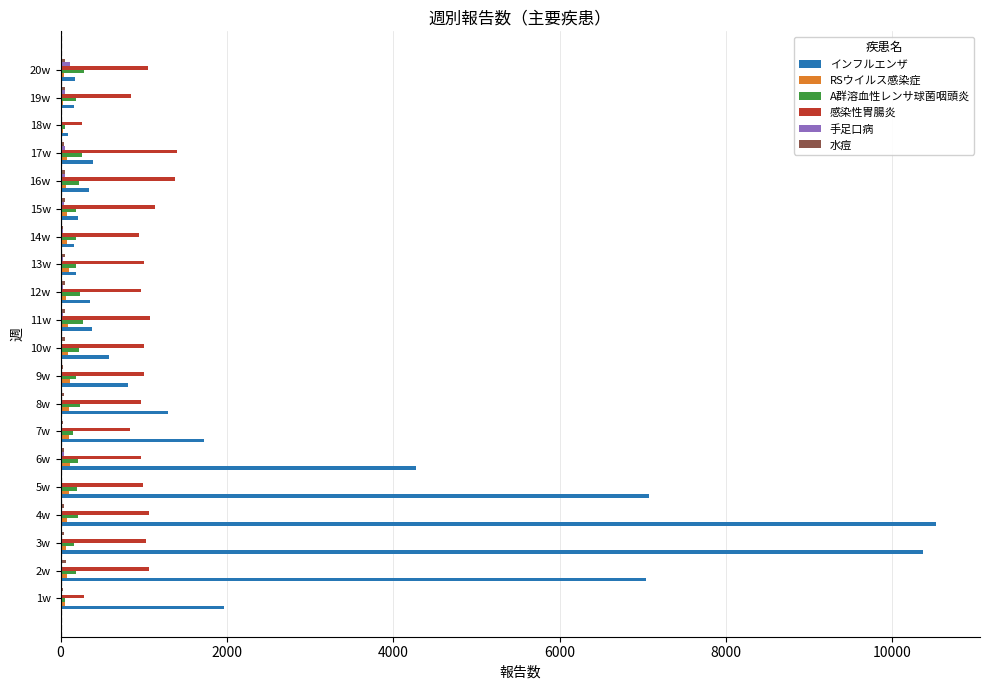

What is the sum of all A群溶血性レンサ球菌咽頭炎 values?

3879